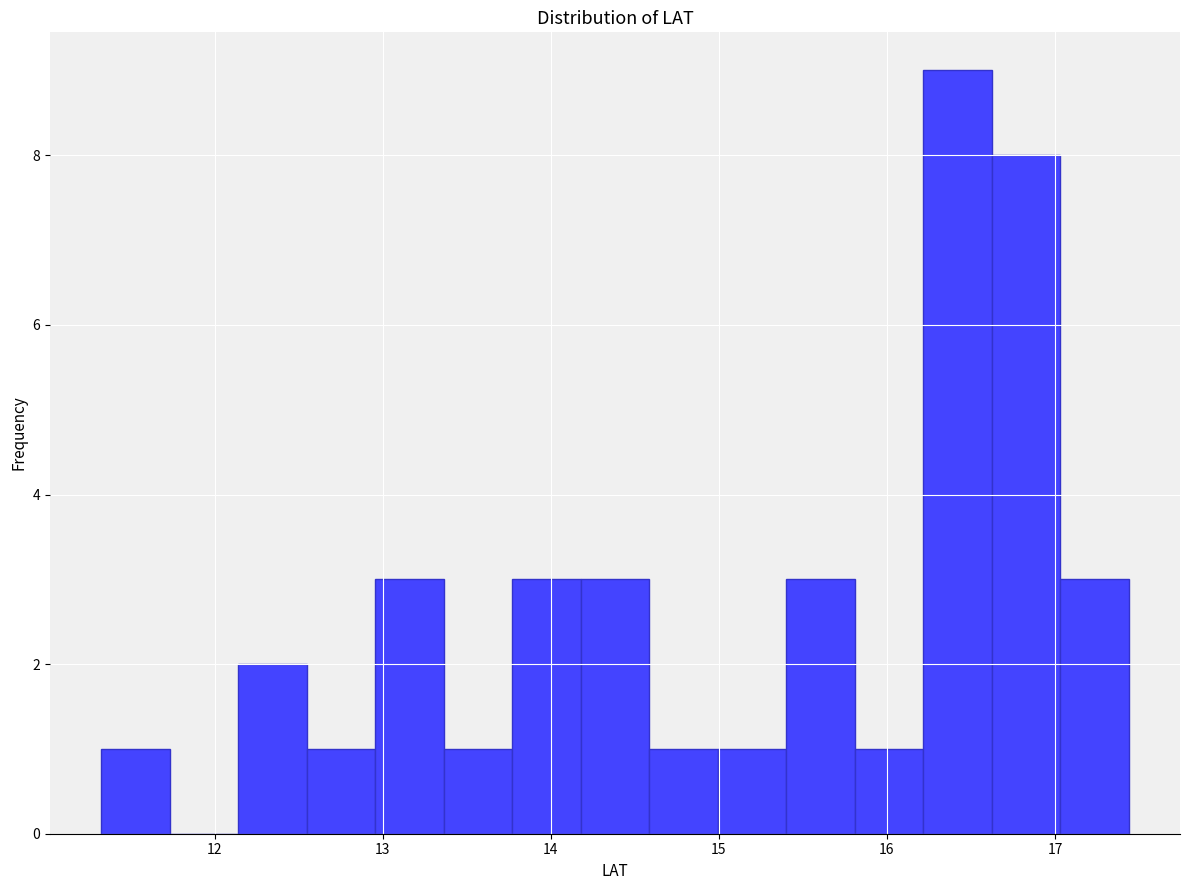

Reading left to right, transcribe this chart: for each bar, give the range it covers on the x-axis and its height. Neither the bar edges nor the heights are printed on the chart, so give them approximately, as read against the axes.

11.3 to 11.7: 1
11.7 to 12.1: 0
12.1 to 12.5: 2
12.5 to 13.0: 1
13.0 to 13.4: 3
13.4 to 13.8: 1
13.8 to 14.2: 3
14.2 to 14.6: 3
14.6 to 15.0: 1
15.0 to 15.4: 1
15.4 to 15.8: 3
15.8 to 16.2: 1
16.2 to 16.6: 9
16.6 to 17.0: 8
17.0 to 17.4: 3